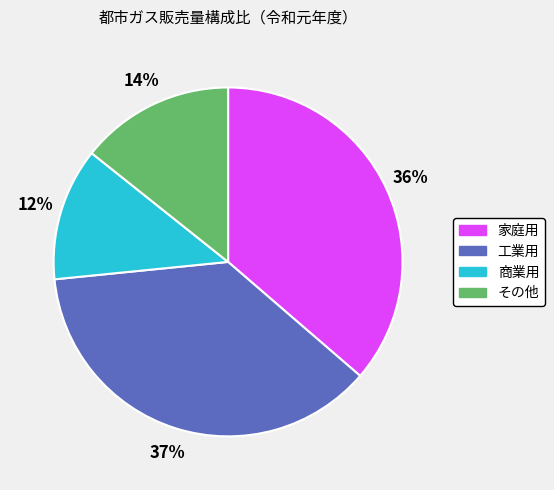

Is the sum of 家庭用 and その他 greater than half?

Yes